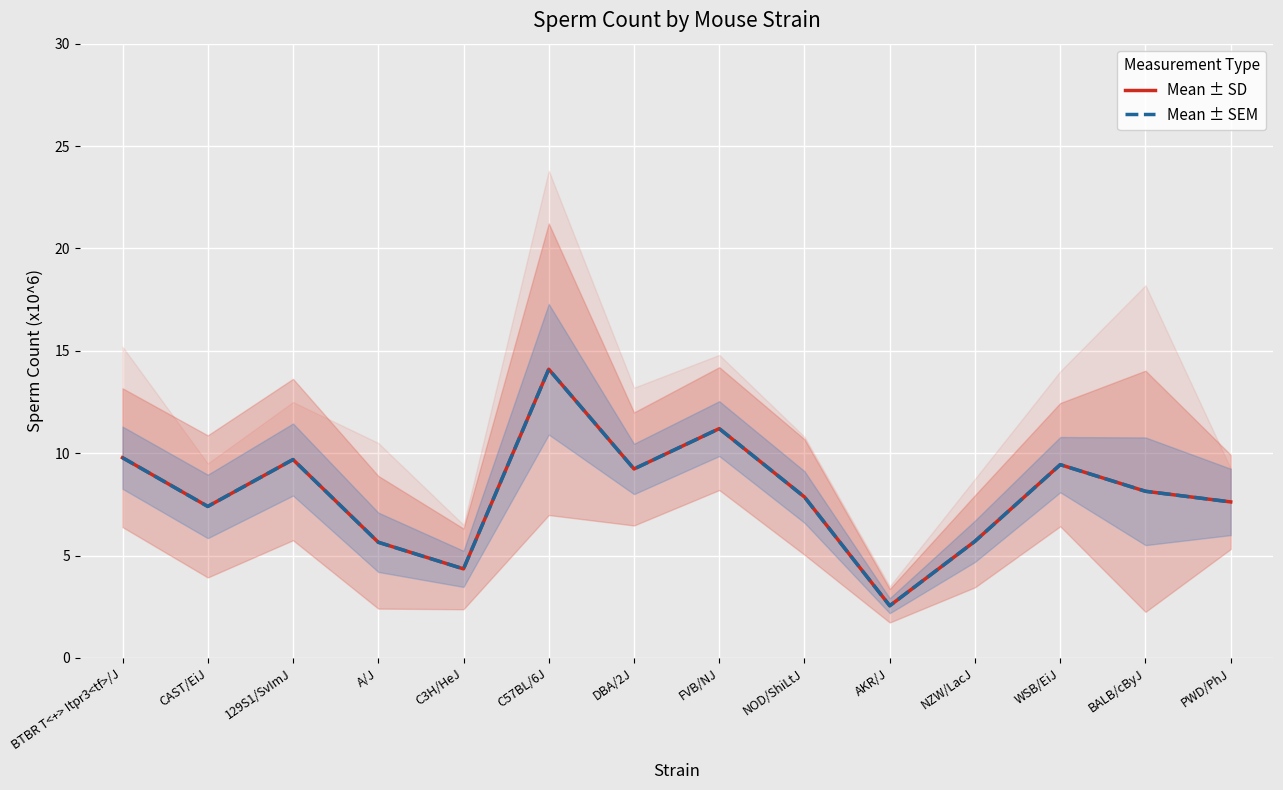

Which label corresponds to the largest value in the chart?

C57BL/6J